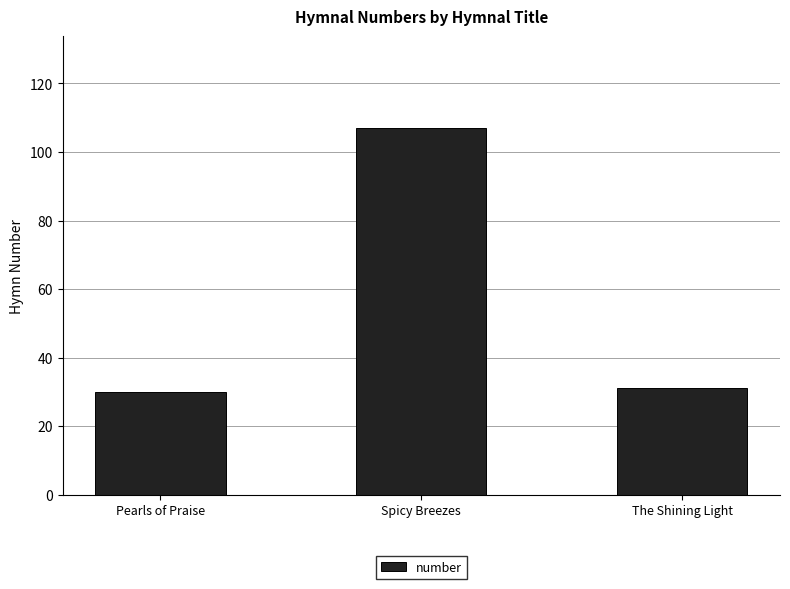

What position from the right is Spicy Breezes?

2